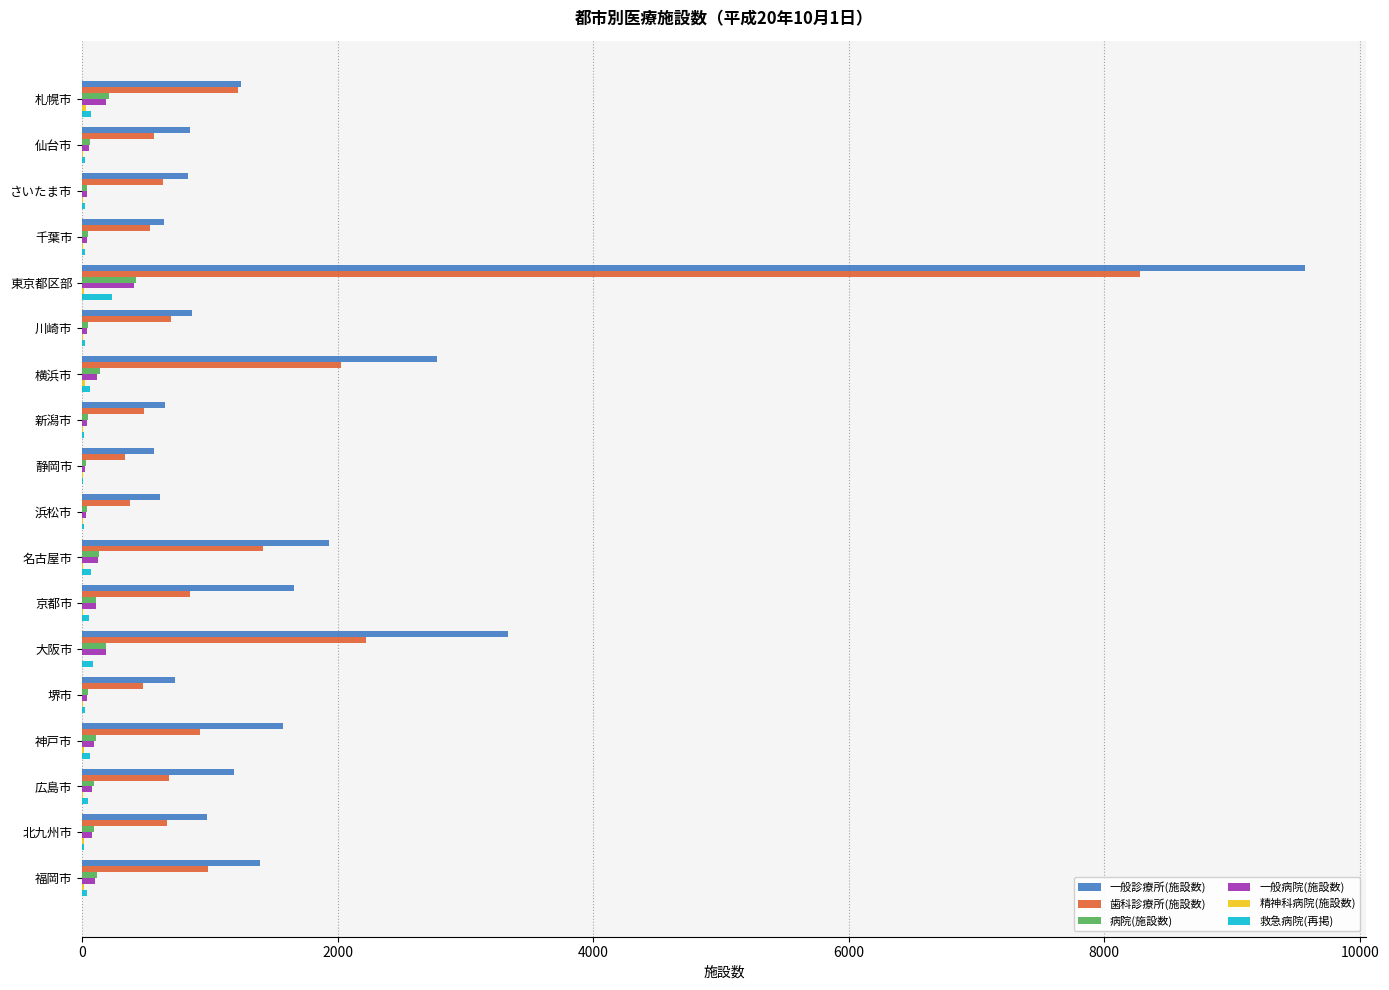

Count the number of categories in the chart.

18